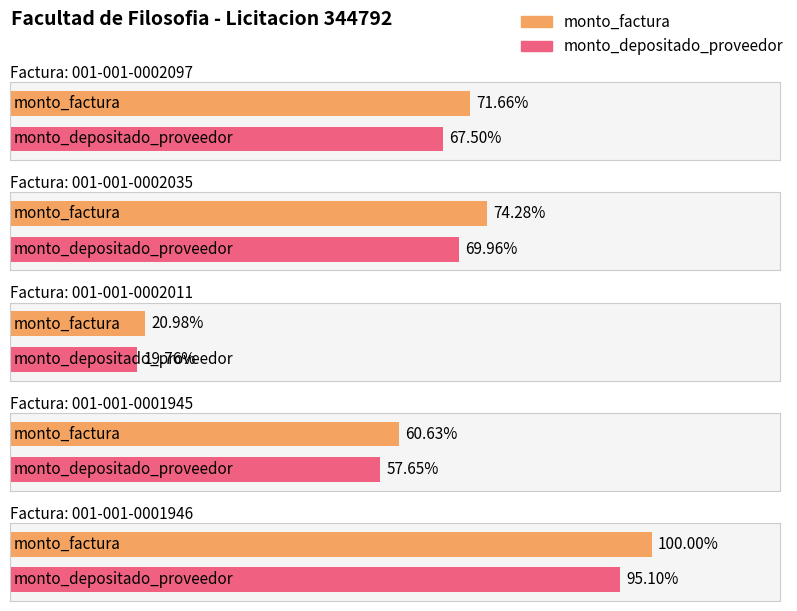

Where does the monto_factura series first go above 10447500?

001-001-0002035